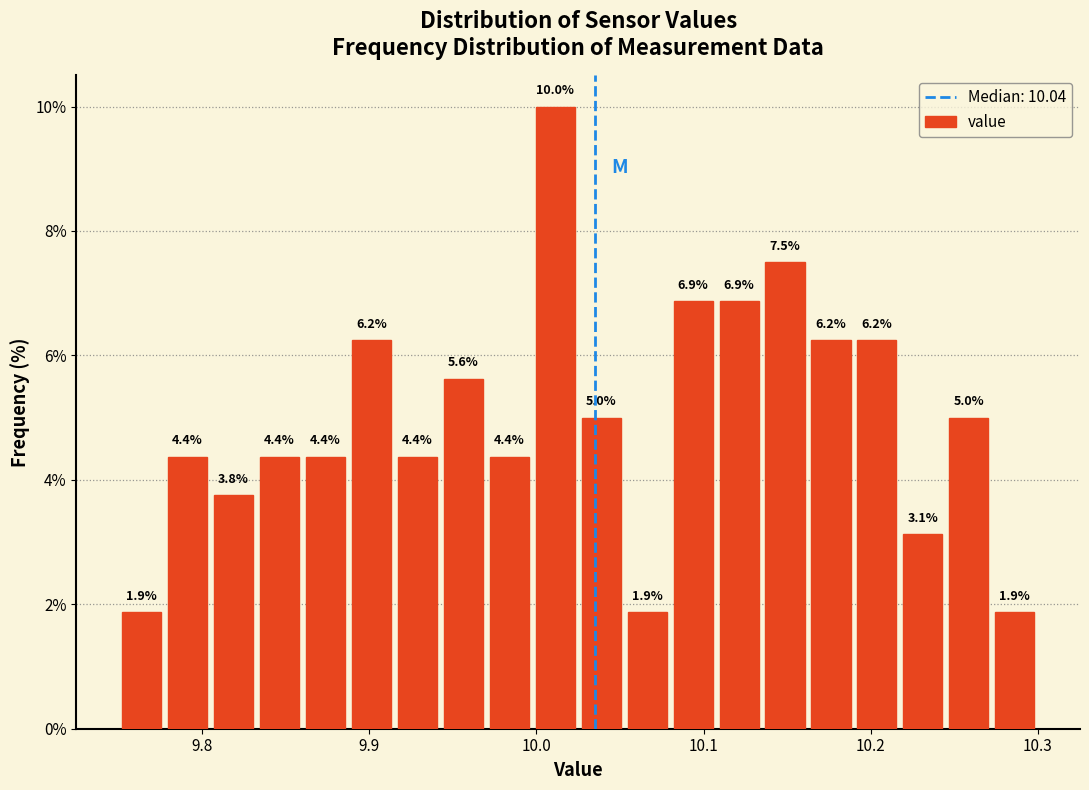

Read against the x-axis, roughly where is the centre of the tallest bar?

10.01